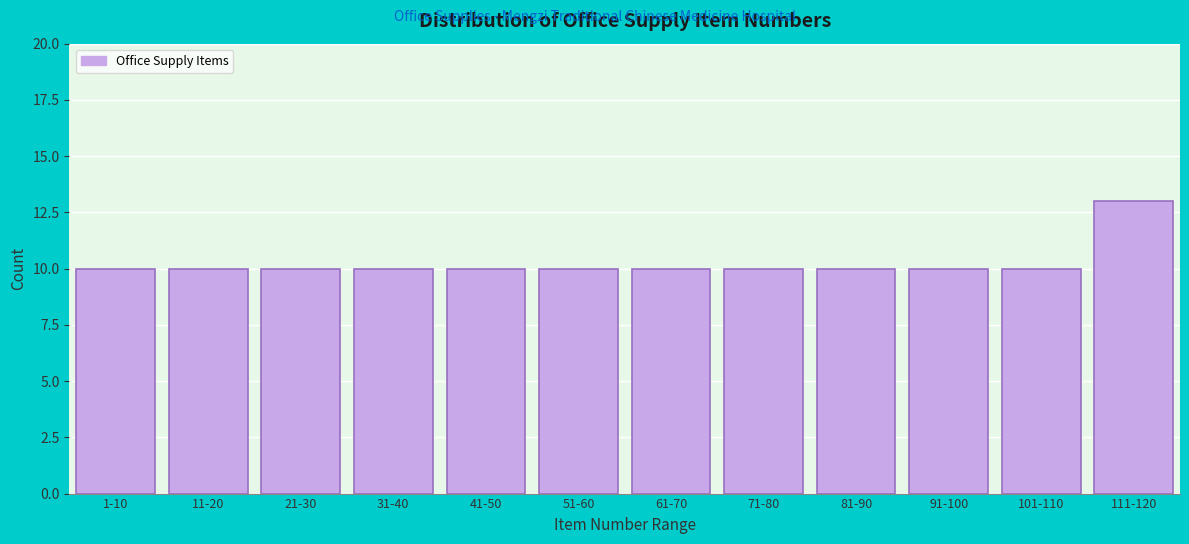

Reading left to right, list all the values displayed in this chart.

10	10	10	10	10	10	10	10	10	10	10	13